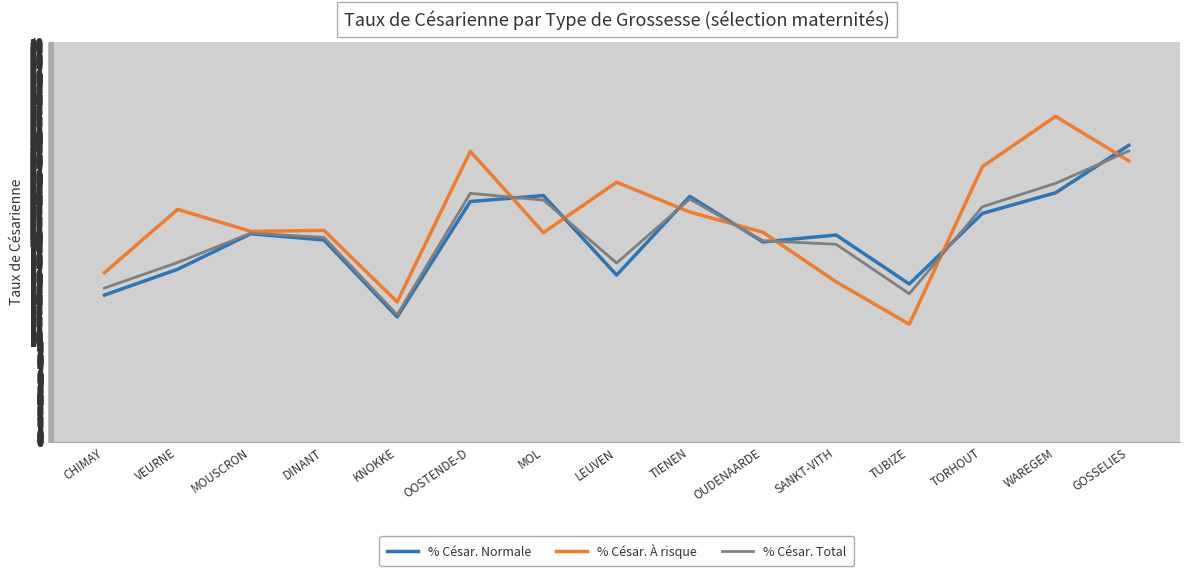

Rank the categories by % César. À risque value from highest to lowest.

WAREGEM, OOSTENDE-D, GOSSELIES, TORHOUT, LEUVEN, VEURNE, TIENEN, DINANT, MOUSCRON, OUDENAARDE, MOL, CHIMAY, SANKT-VITH, KNOKKE, TUBIZE